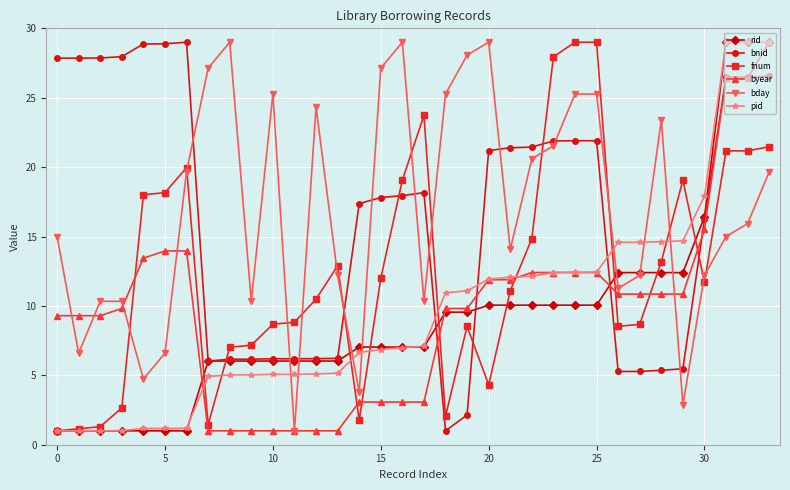

What is the value of the rid point at the 30th from the left?

12.4